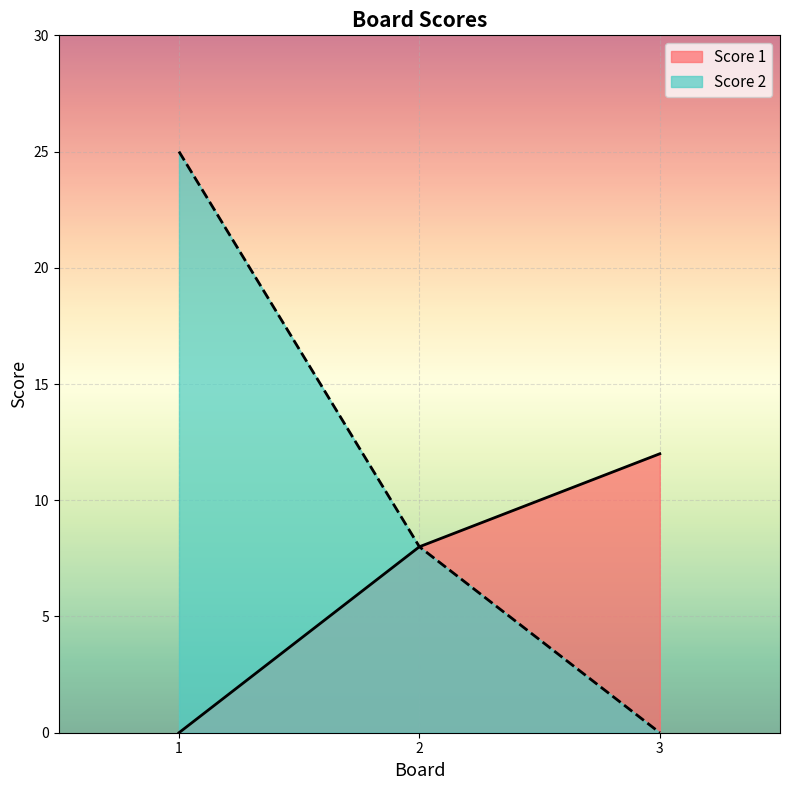

How many data points in Score 1 are less than 8?

1